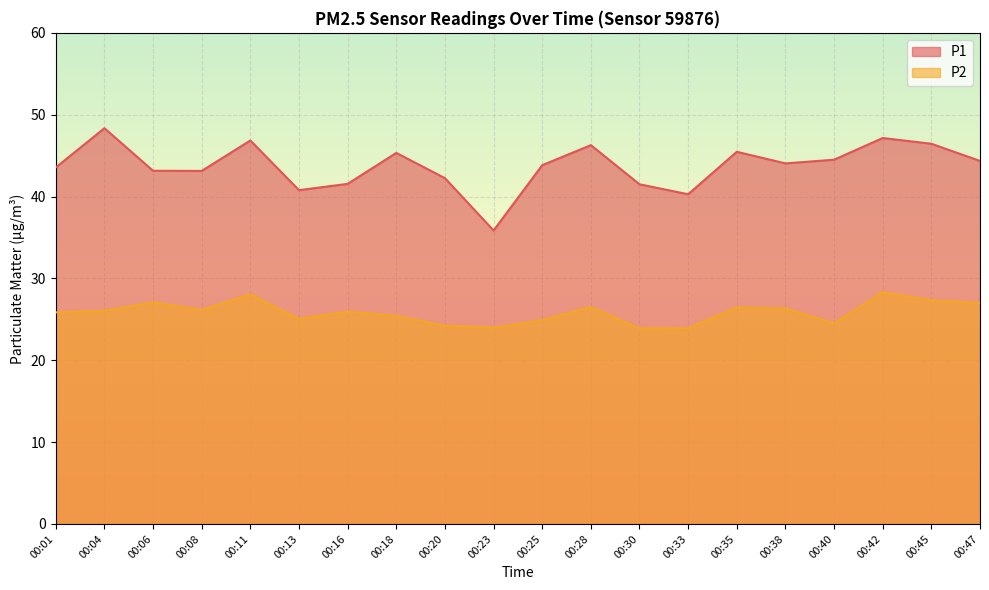

Reading left to right, extract all data points from this chart.

P1: 00:01=43.5	00:04=48.4	00:06=43.1	00:08=43.1	00:11=46.9	00:13=40.8	00:16=41.5	00:18=45.3	00:20=42.2	00:23=35.9	00:25=43.8	00:28=46.3	00:30=41.5	00:33=40.3	00:35=45.5	00:38=44.0	00:40=44.5	00:42=47.1	00:45=46.5	00:47=44.4
P2: 00:01=25.9	00:04=26.1	00:06=27.1	00:08=26.1	00:11=28.1	00:13=25.1	00:16=25.9	00:18=25.4	00:20=24.2	00:23=24.0	00:25=24.9	00:28=26.5	00:30=23.9	00:33=23.9	00:35=26.4	00:38=26.3	00:40=24.5	00:42=28.3	00:45=27.4	00:47=27.0